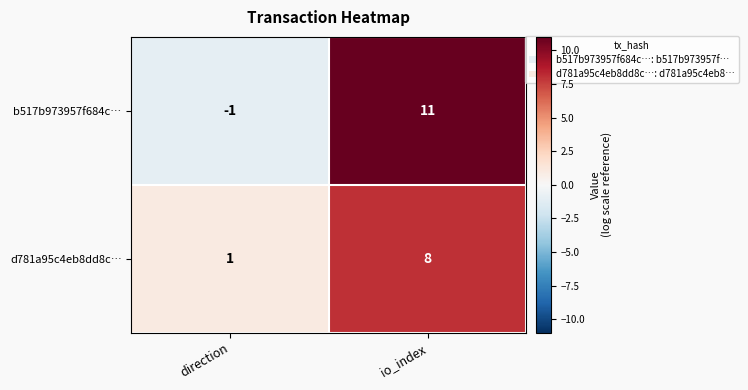

Which series has the widest spread of values?

b517b973957f684c…